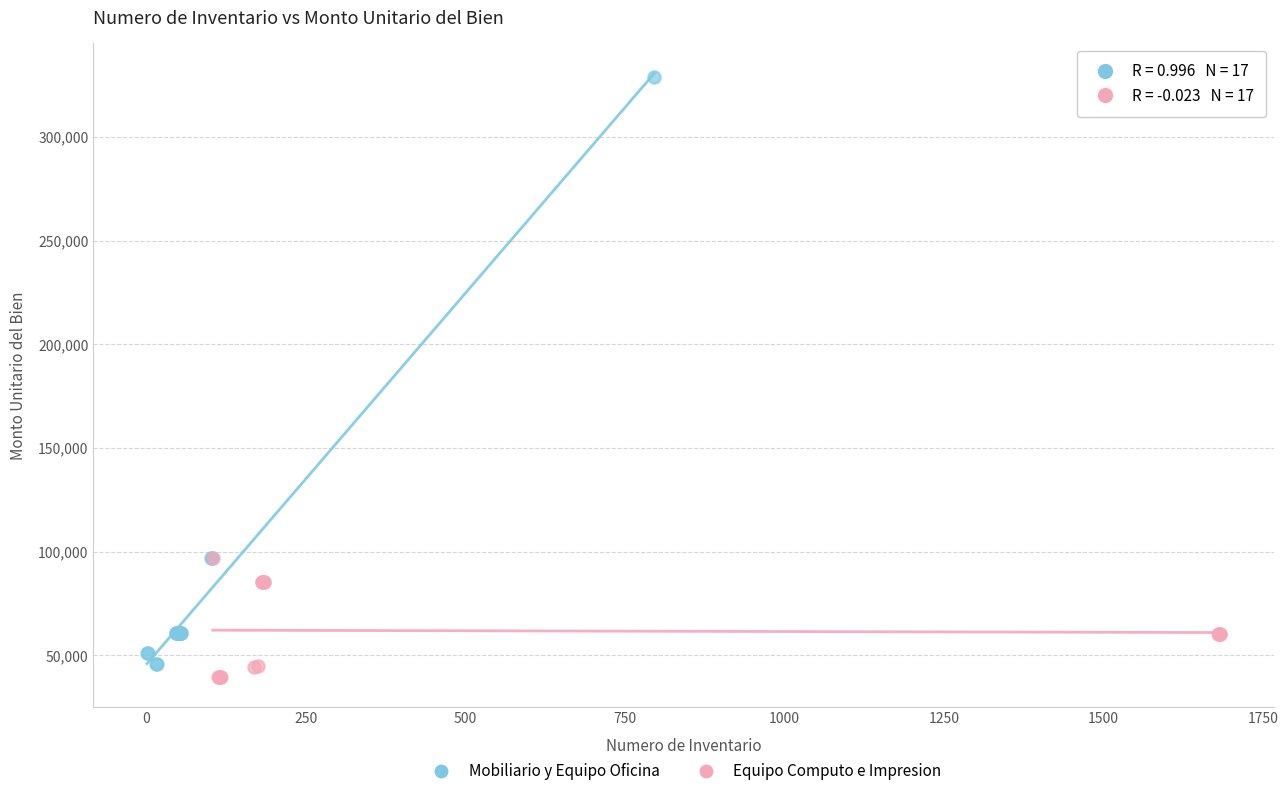

Which series has the widest spread of Y values?

Mobiliario y Equipo Oficina